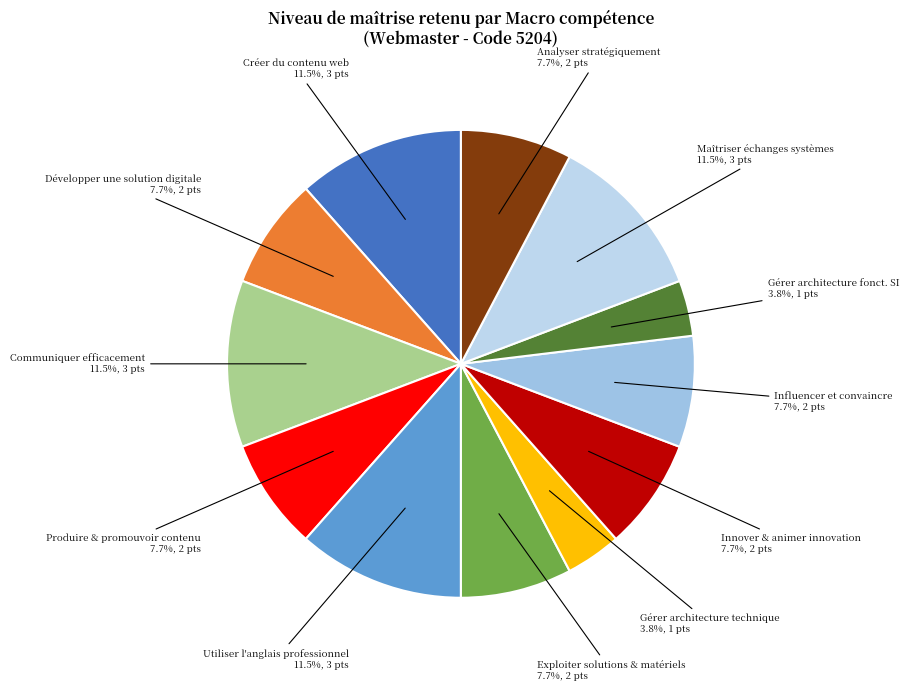

Does any single category account for the majority?

No